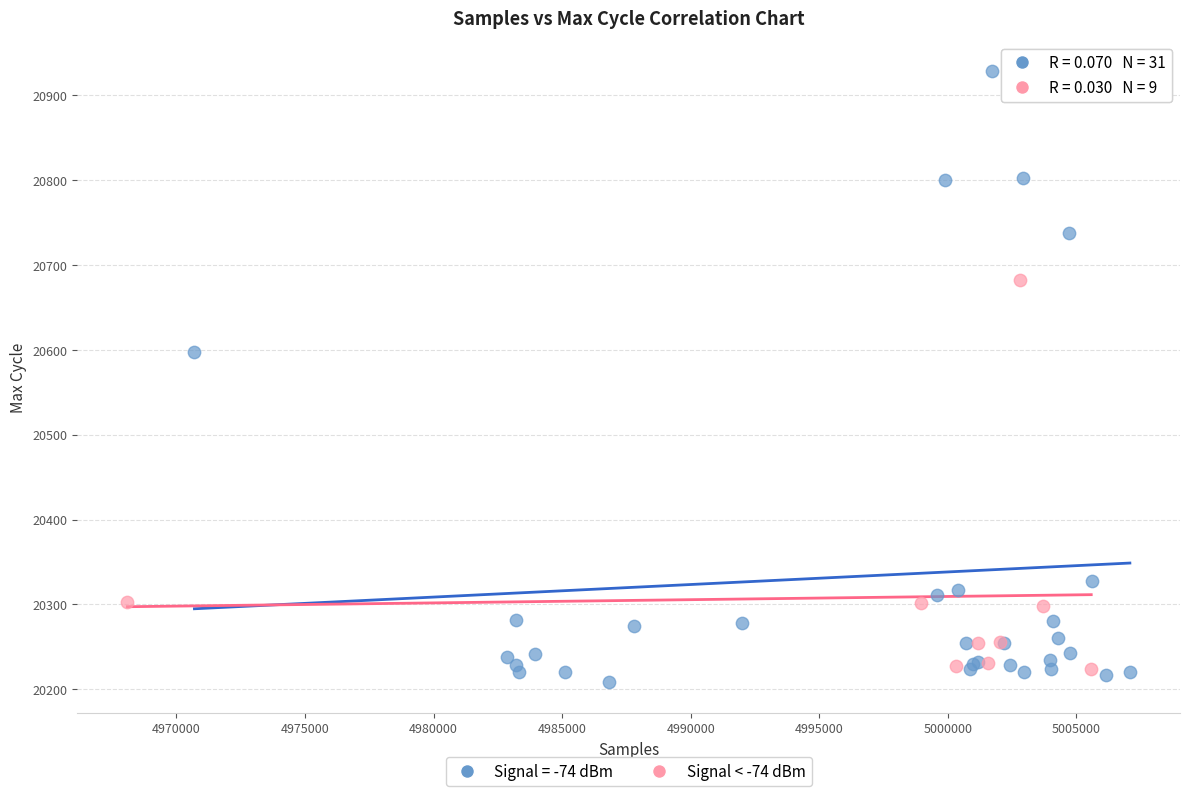

Which series has the largest Y range (max minus min)?

Signal = -74 dBm